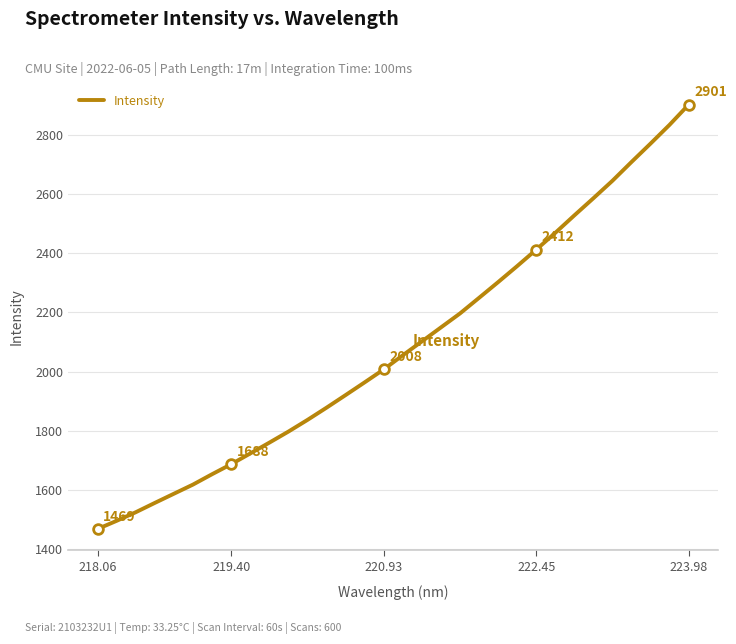

What is the difference between the maximum and minimum values?

1431.6